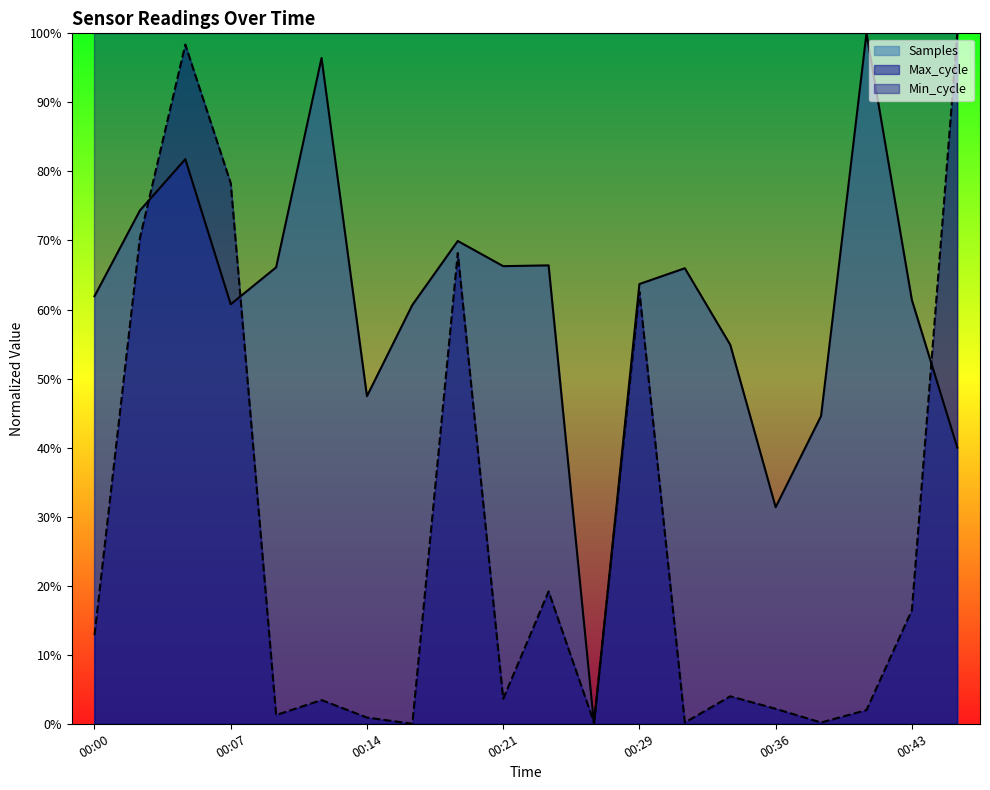

True or false: Samples and Max_cycle intersect in this chart.

True